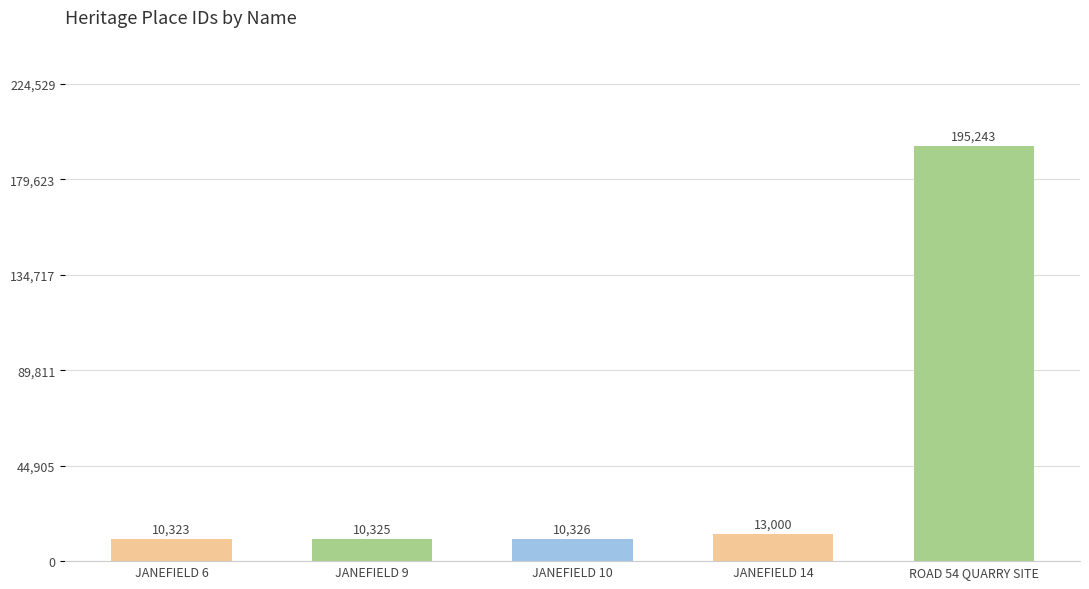

What is the value of the 5th bar from the left?

195243